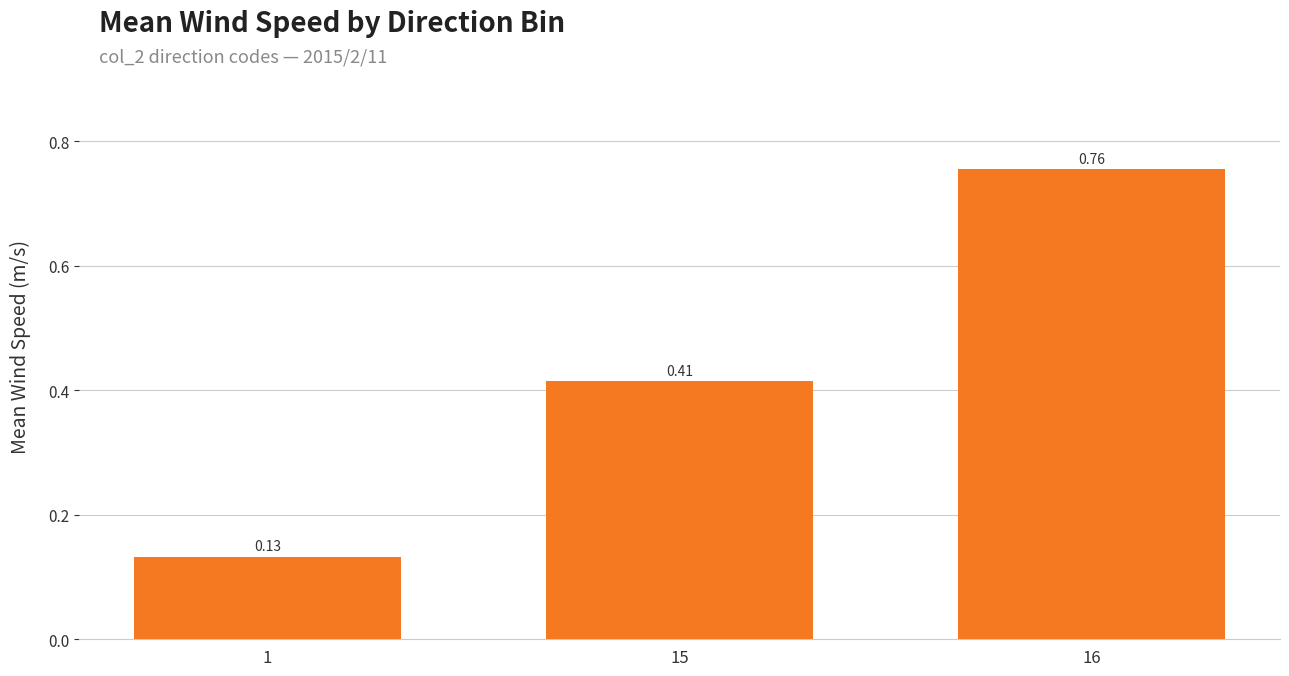

What is the difference between the values at 16 and 15?

0.3